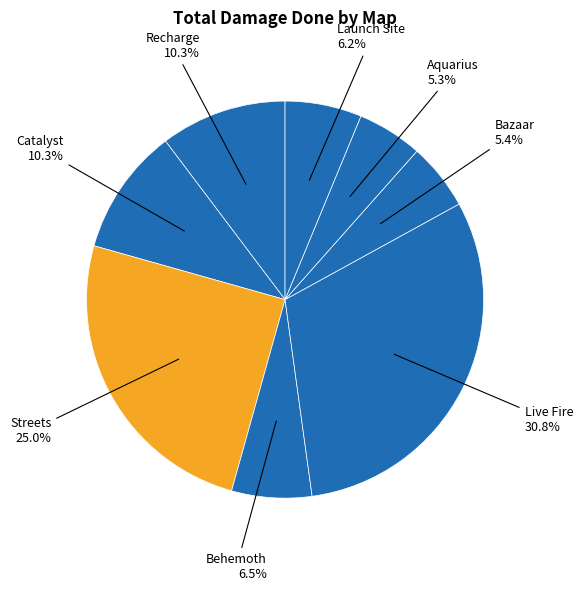

How many slices are in this pie chart?

8